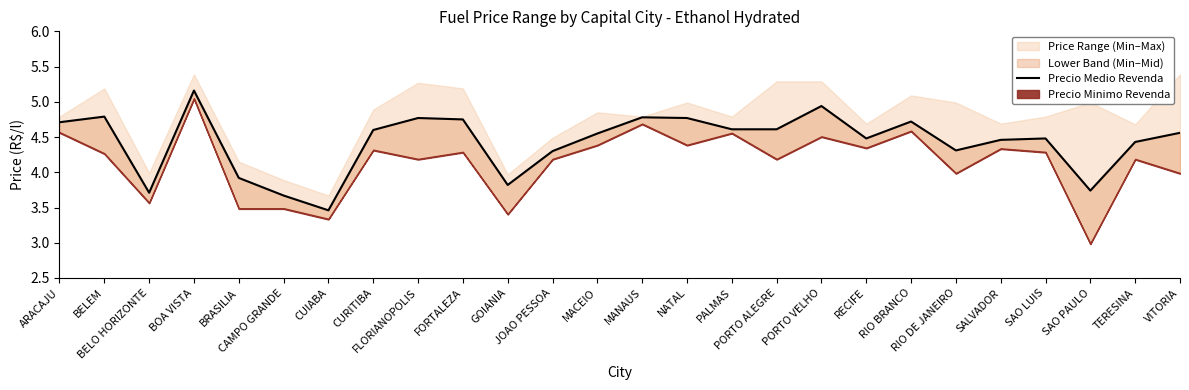

Reading left to right, what are all the values shown in this chart?

4.7	4.8	3.7	5.2	3.9	3.7	3.5	4.6	4.8	4.8	3.8	4.3	4.5	4.8	4.8	4.6	4.6	4.9	4.5	4.7	4.3	4.5	4.5	3.7	4.4	4.6